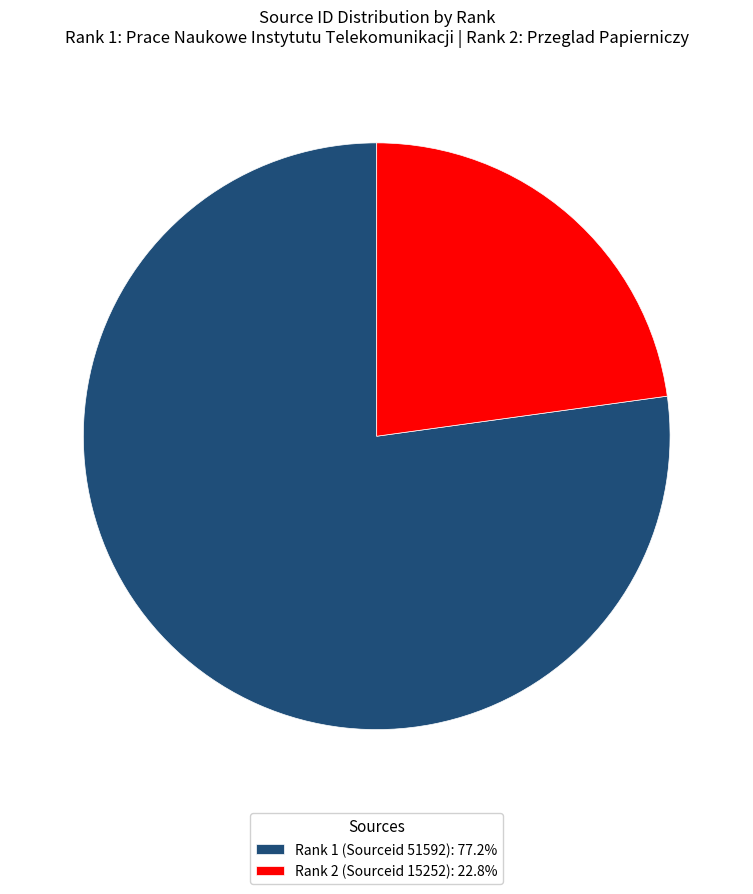

Do Rank 1 (Sourceid 51592): 77.2% and Rank 2 (Sourceid 15252): 22.8% together represent more than half of the pie?

Yes